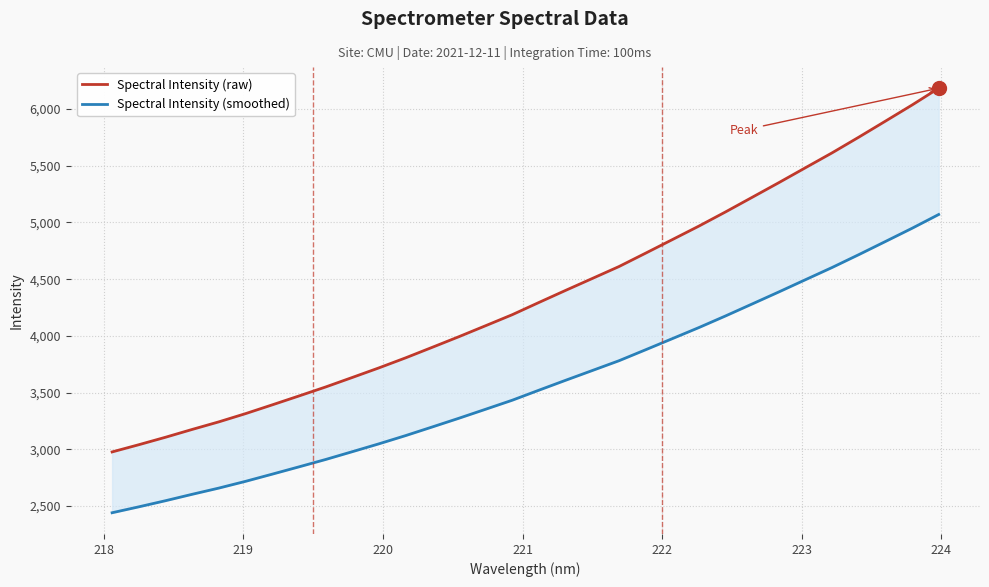

Is it true that Spectral Intensity (raw) equals 7419.0 at 19?

False